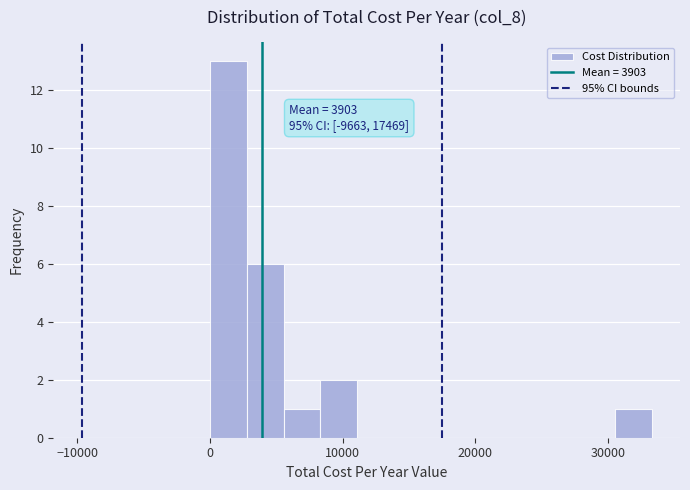

Around what value on the x-axis is the tallest bar? Give the approximate position of its centre, as read against the axis.

1000